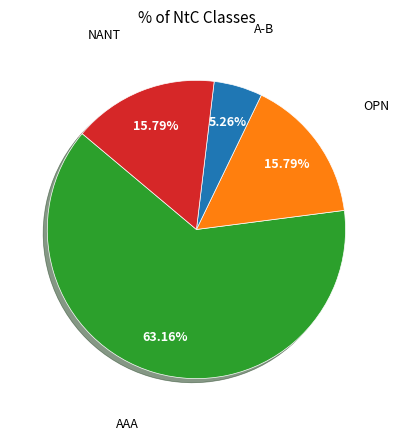

Is there any slice that represents more than half of the pie?

Yes